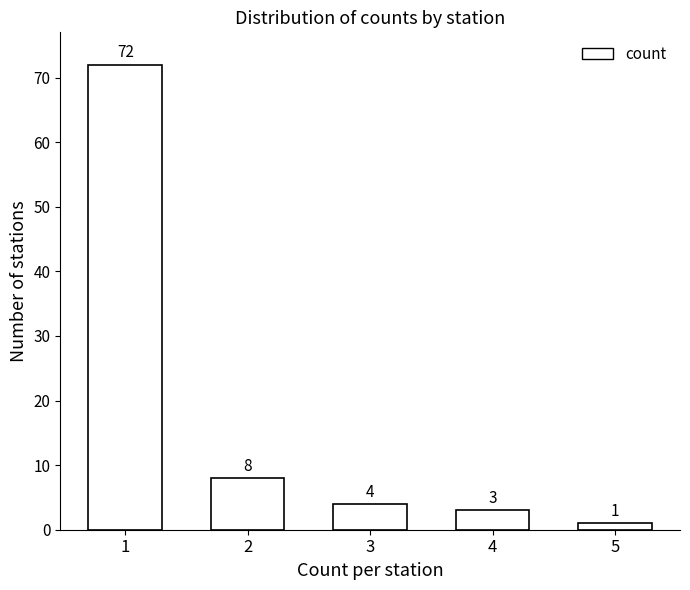

Reading right to left, transcribe all the data shown in this chart.

1	3	4	8	72